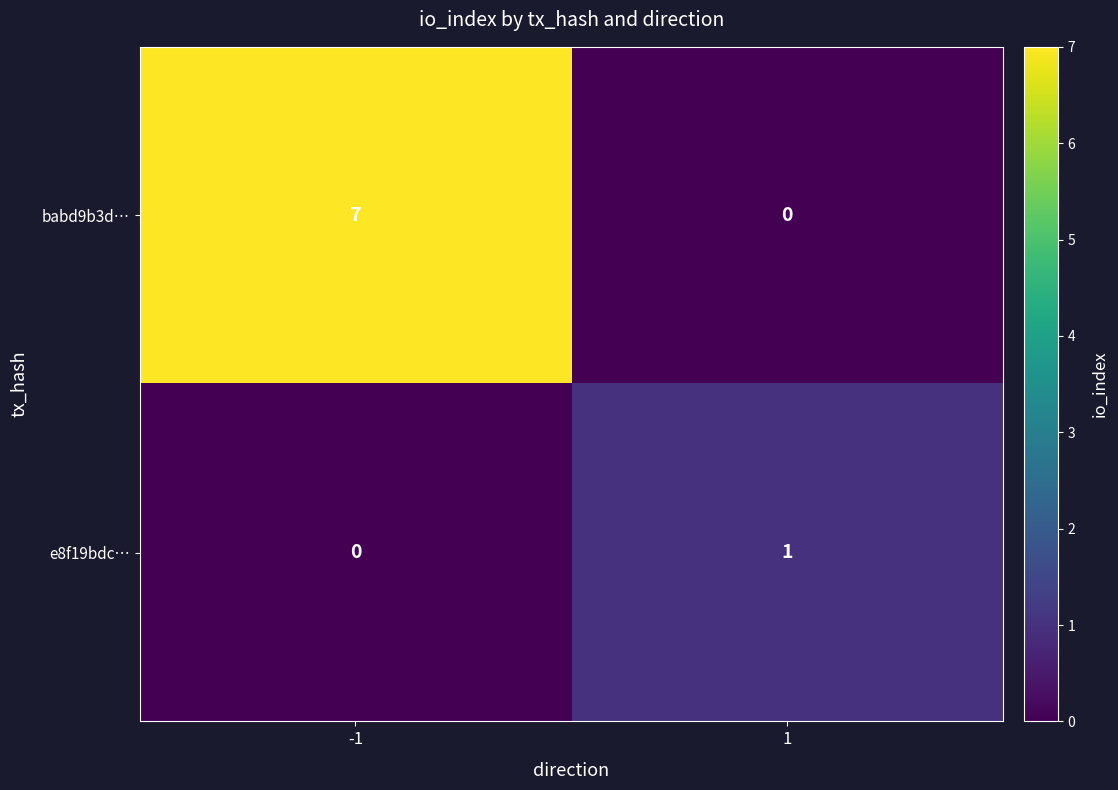

At which category is the sum across all series the highest?

-1